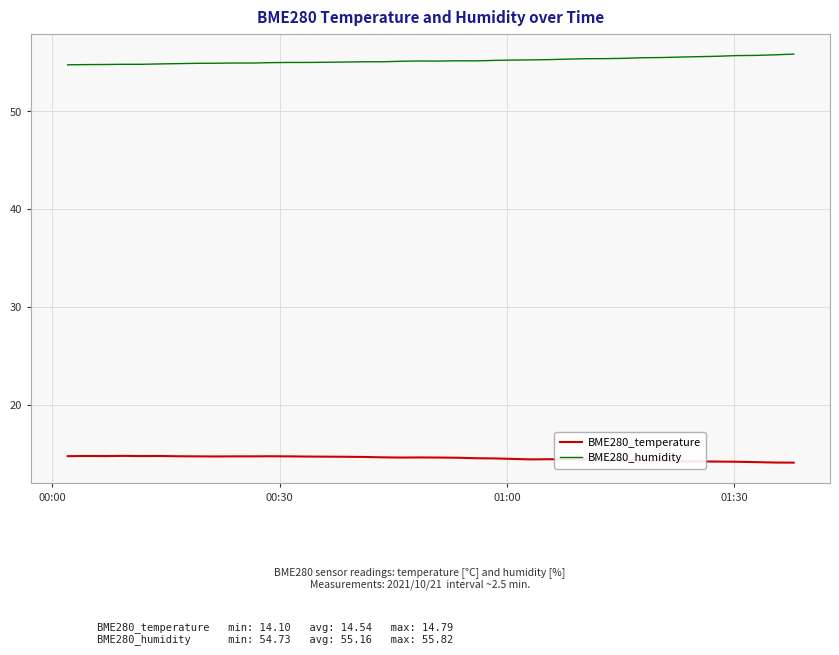

What is the maximum value for BME280_temperature?

14.8